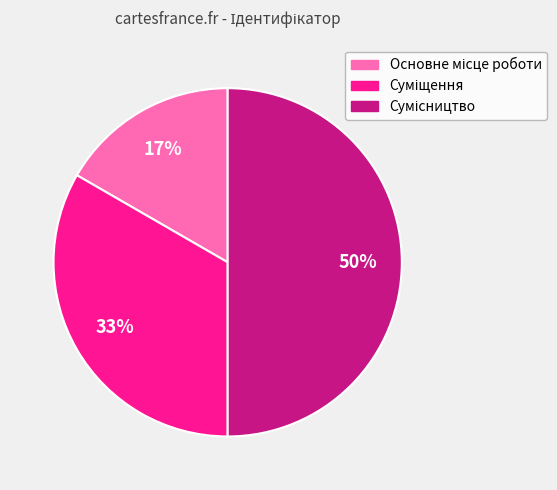

How many segments does this pie chart have?

3